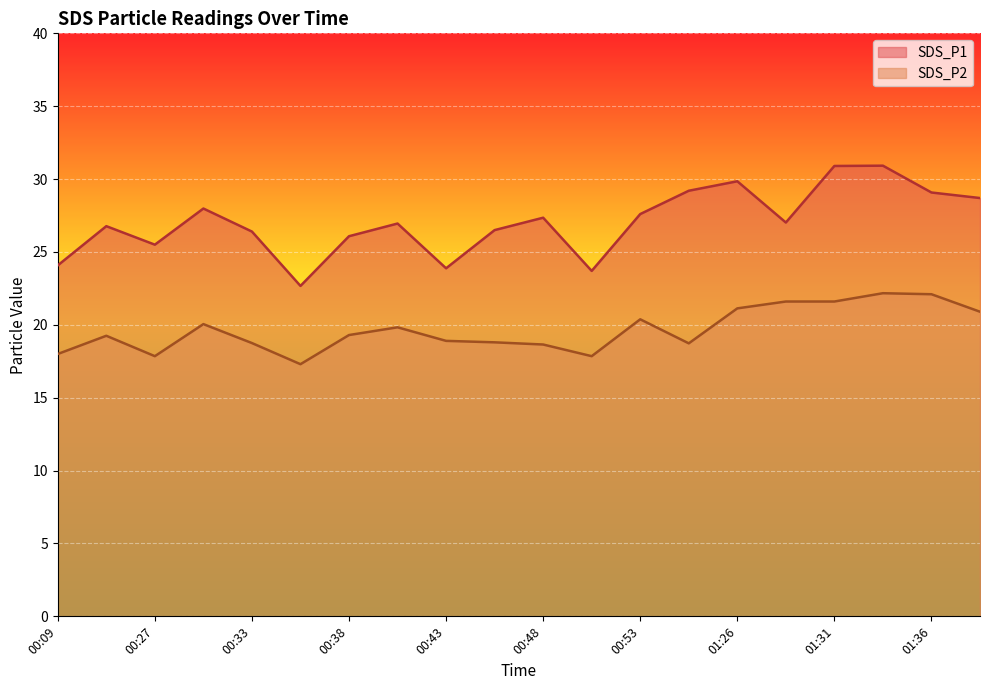

What position from the left is 00:35?

6